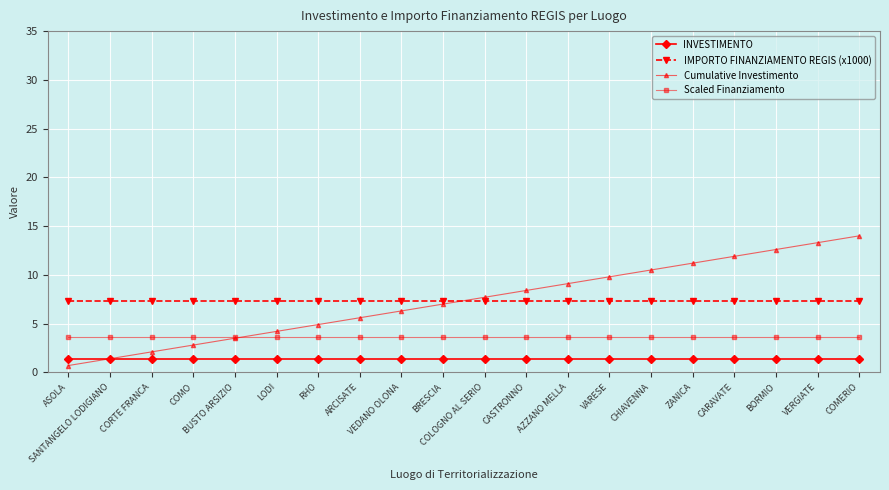

What is the label of the 13th point from the left?

AZZANO MELLA